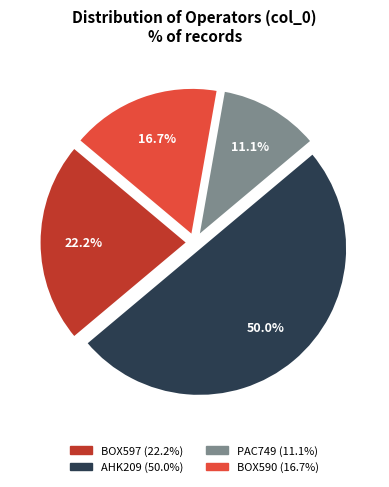

Count the number of slices in the pie.

4